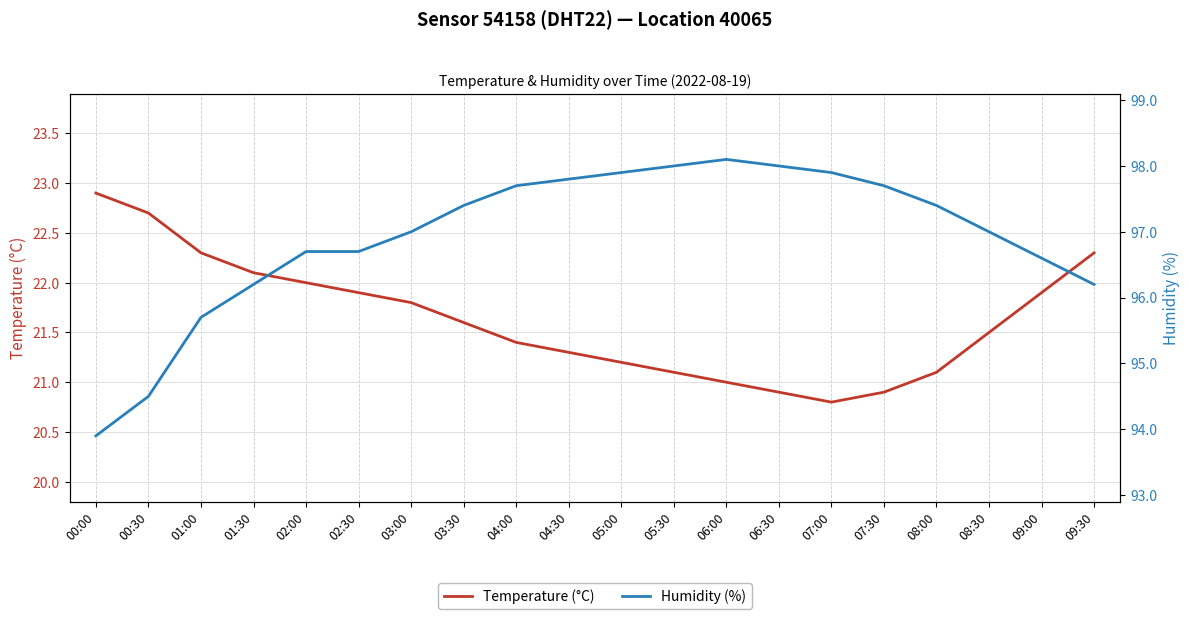

Where does the Humidity (%) series first go above 97?

03:30